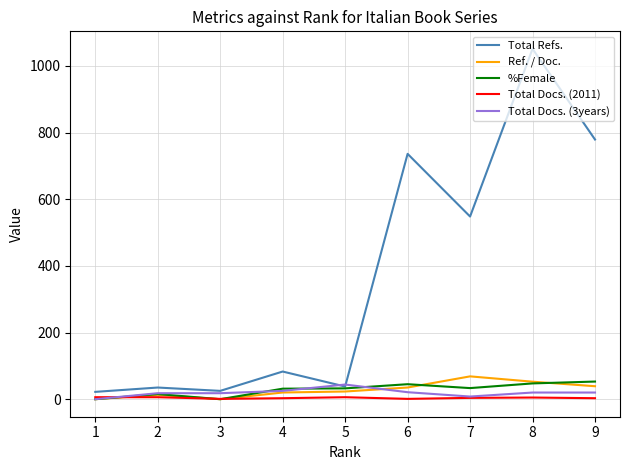

Which series has the largest range (max minus min)?

Total Refs.